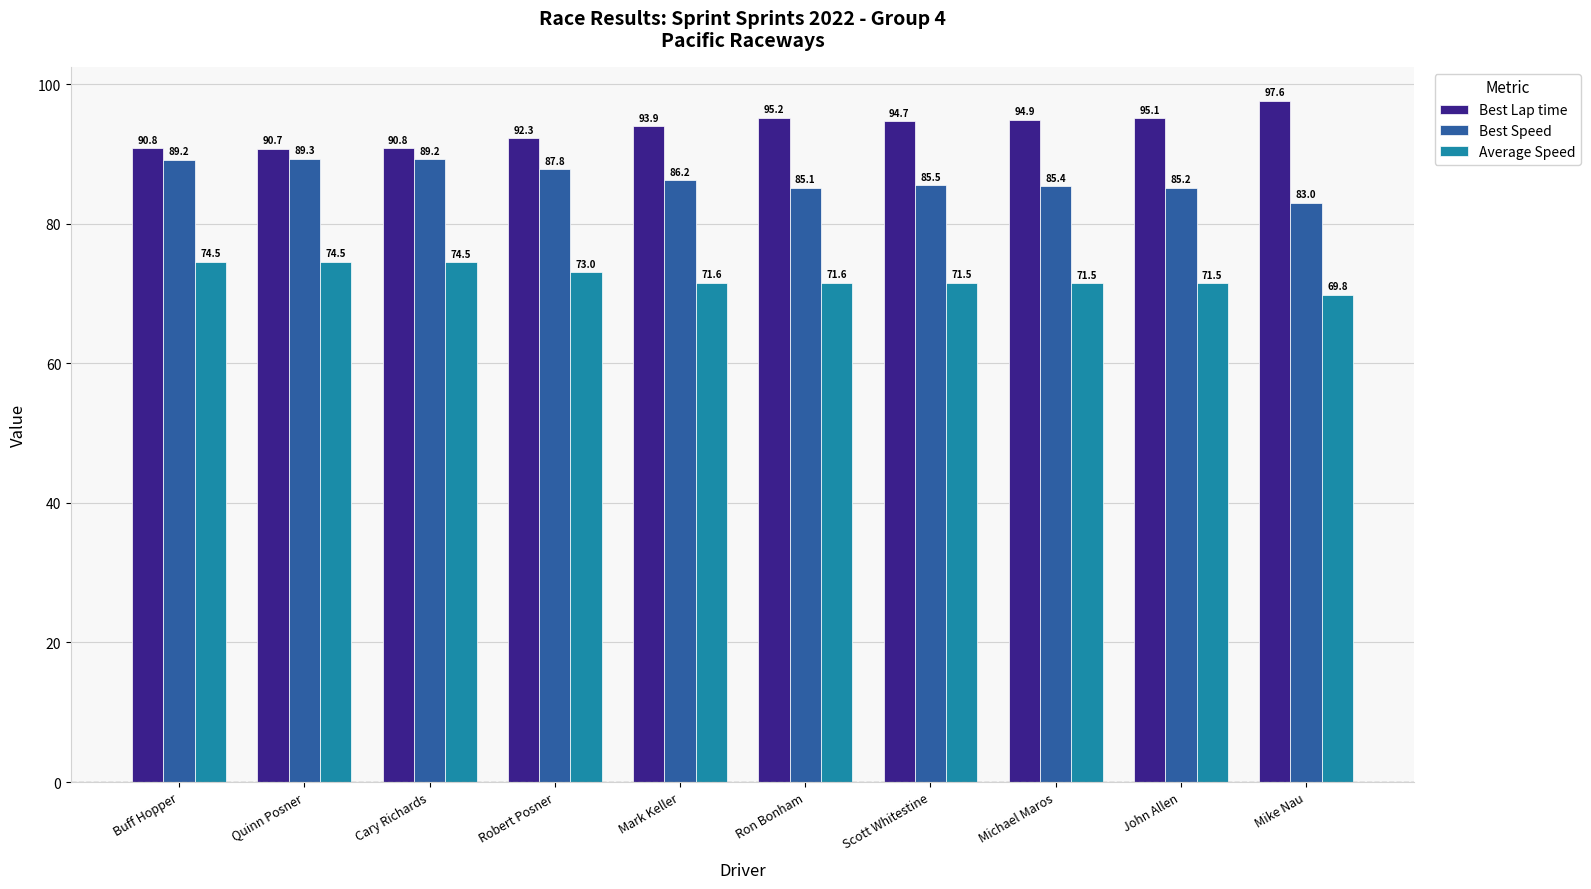

What is the sum of the Average Speed values at Mark Keller and Cary Richards?

146.0